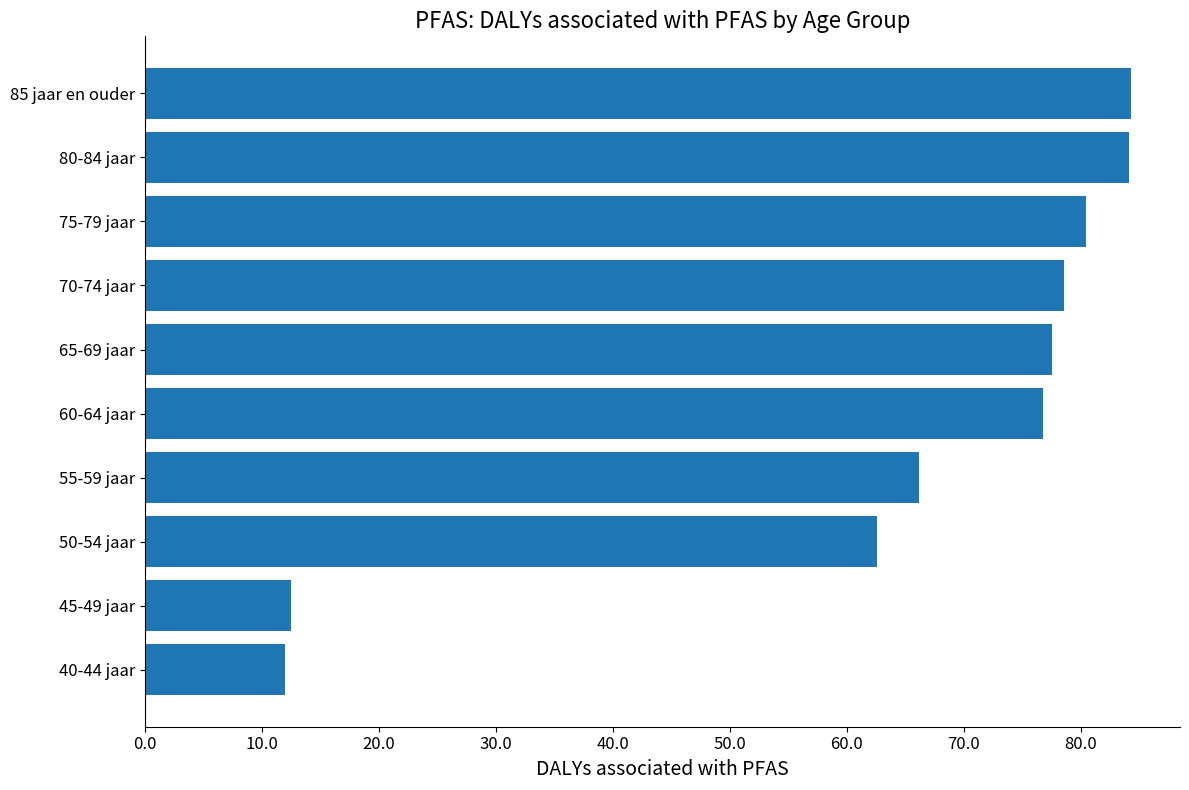

The chart shows a value of 12.0 at 40-44 jaar. True or false?

True